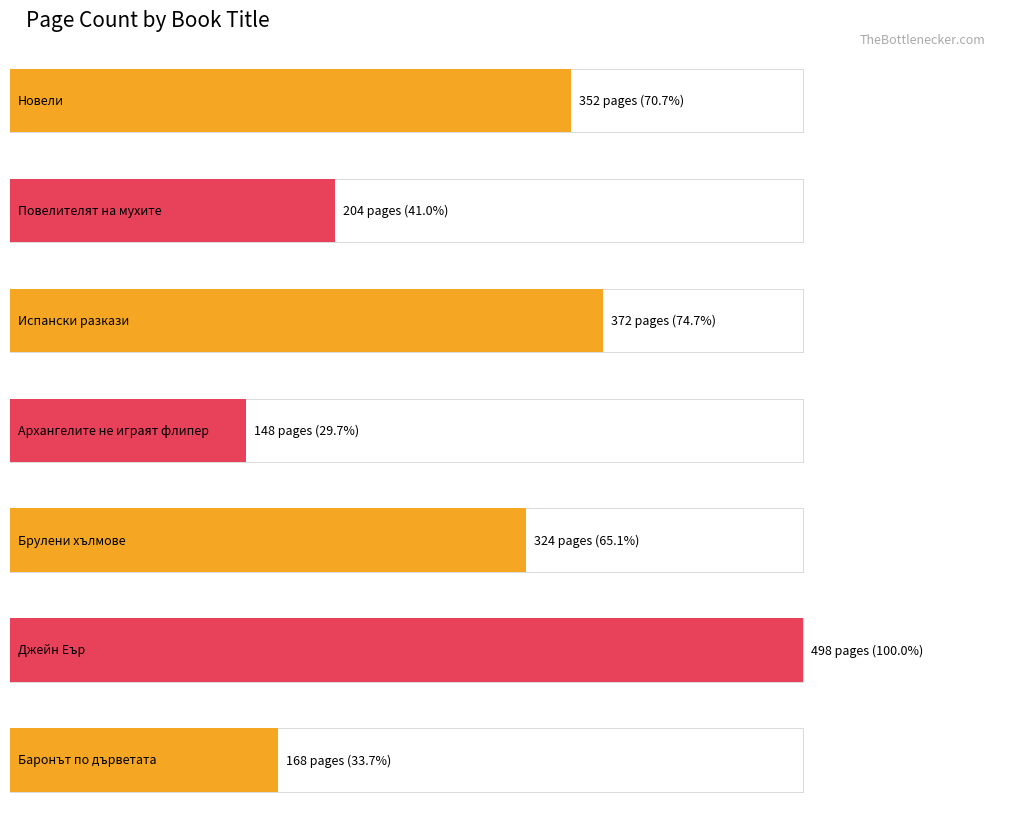

What is the label of the 6th bar from the right?

Повелителят на мухите